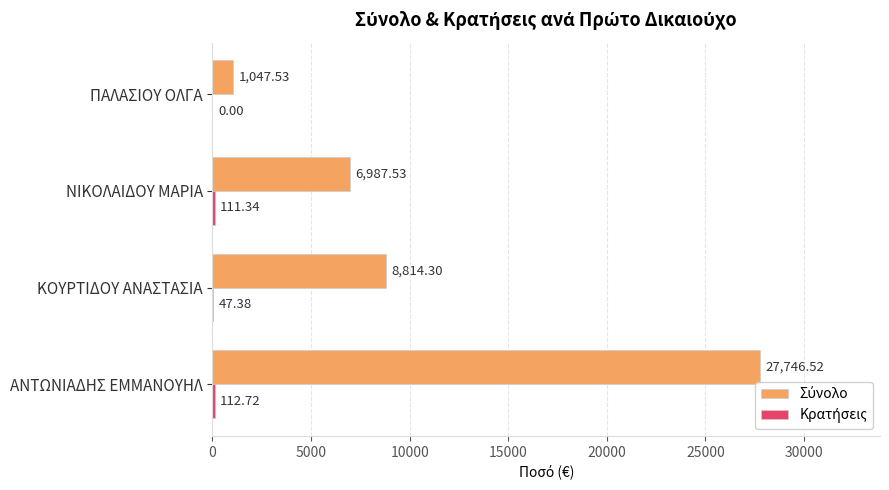

What is the total value across all series at ΝΙΚΟΛΑΙΔΟΥ ΜΑΡΙΑ?

7098.9